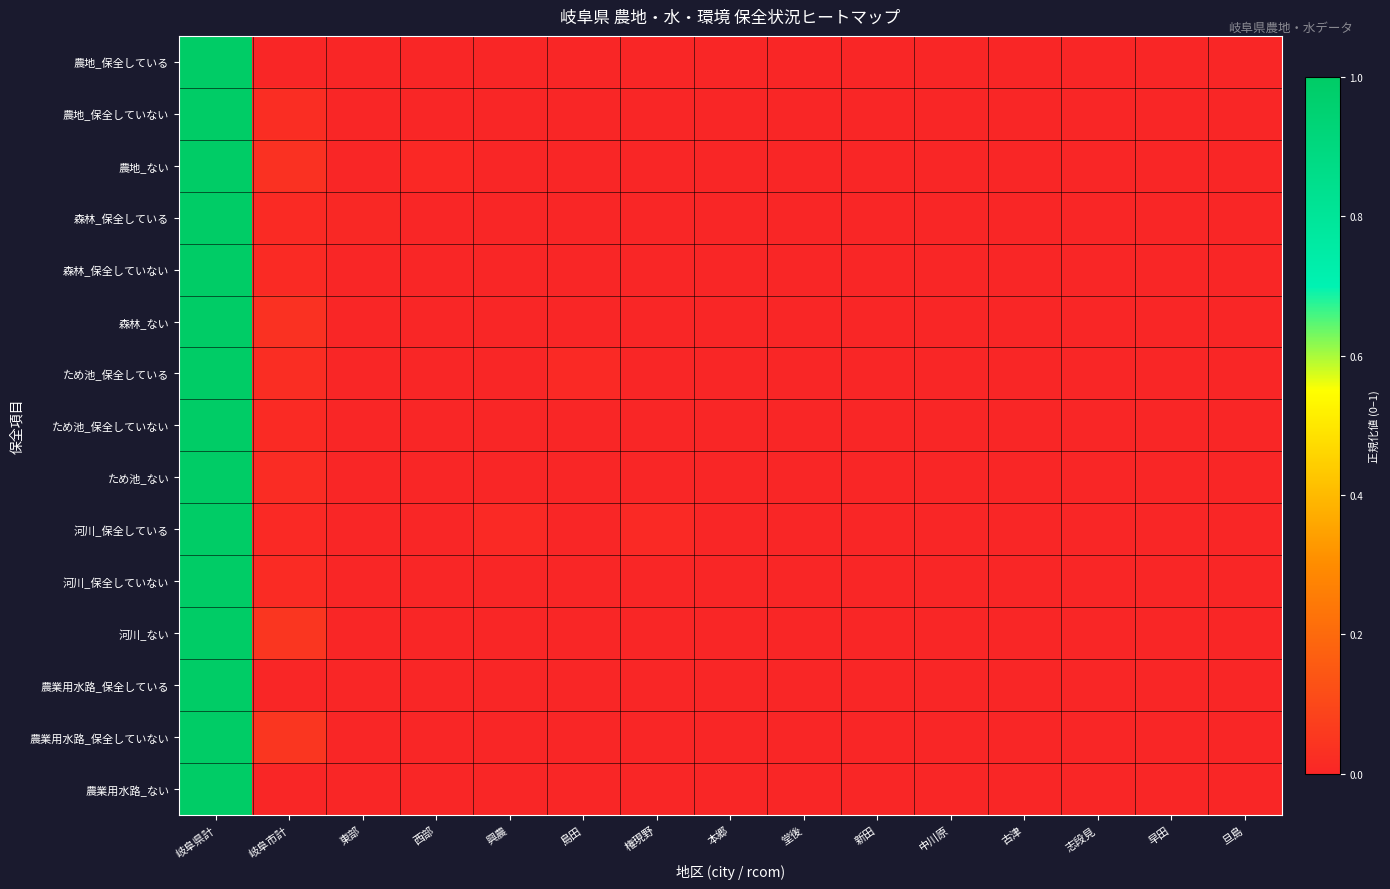

At 志段見, list the series in order from smallest to largest.

農地_保全している, 農地_ない, 森林_保全している, 森林_保全していない, ため池_保全している, ため池_保全していない, 河川_保全している, 河川_ない, 農業用水路_保全している, 農業用水路_ない, 河川_保全していない, ため池_ない, 農地_保全していない, 農業用水路_保全していない, 森林_ない